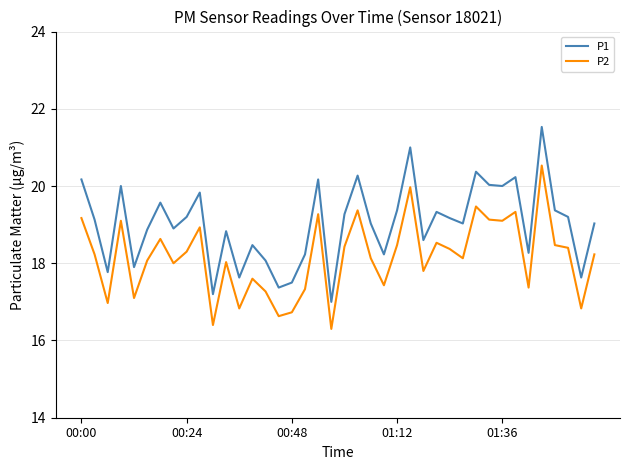

Which series has the largest total across all categories?

P1